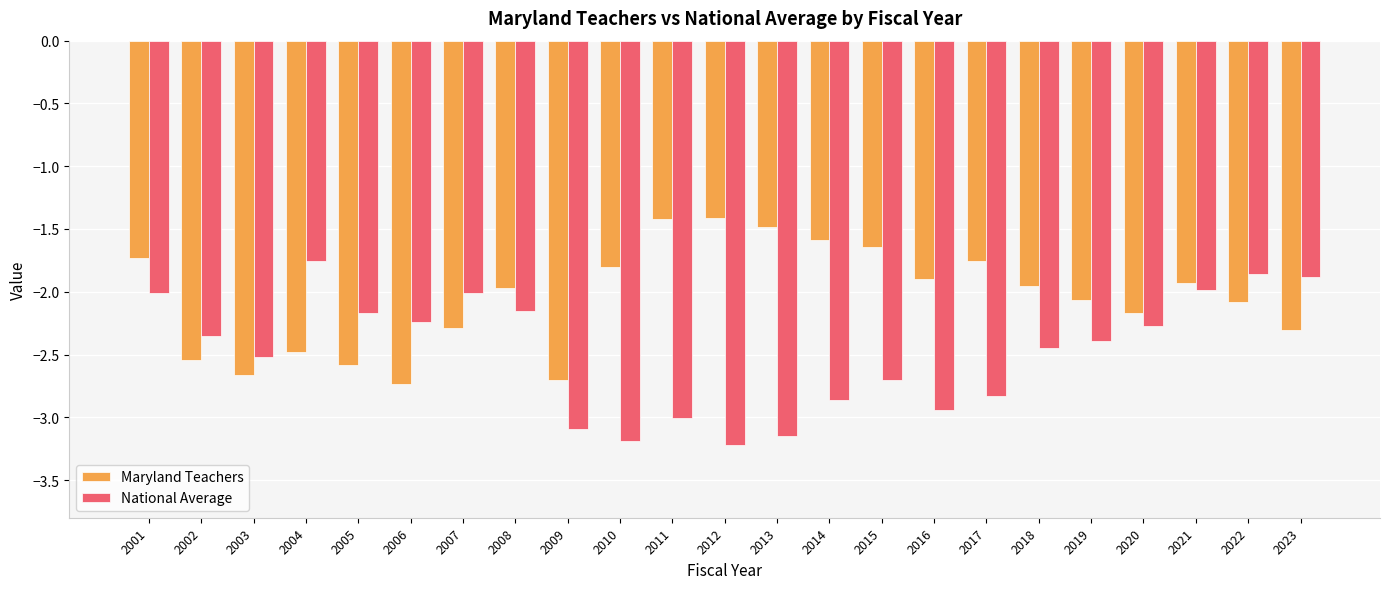

What is the smallest value displayed?

-3.2